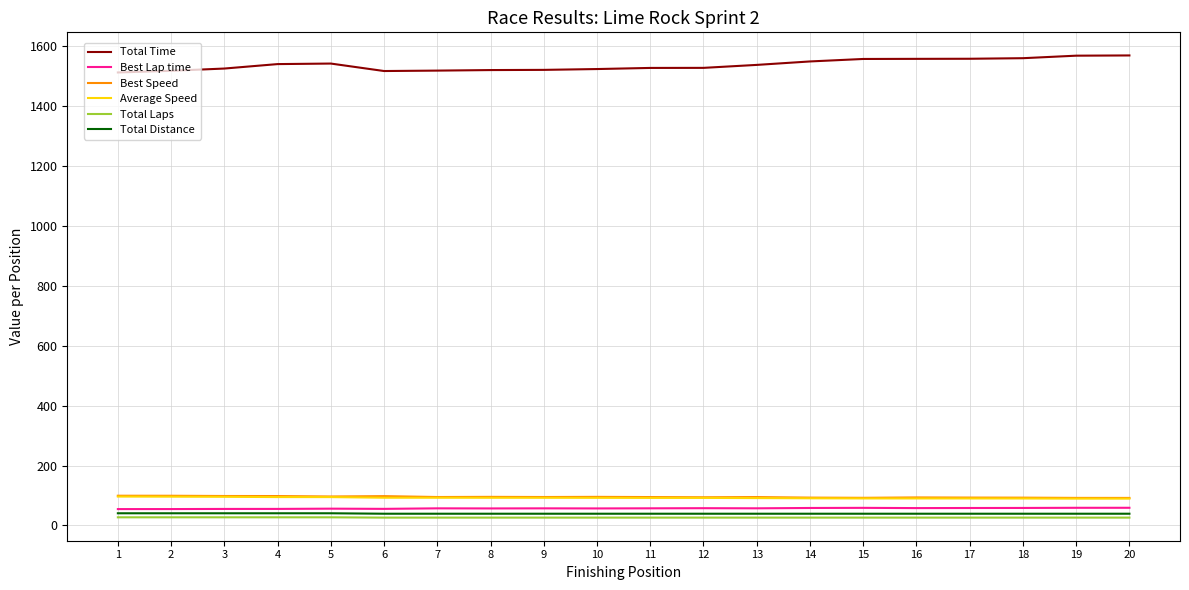

The value of Total Time at 9 is 519.7. True or false?

False